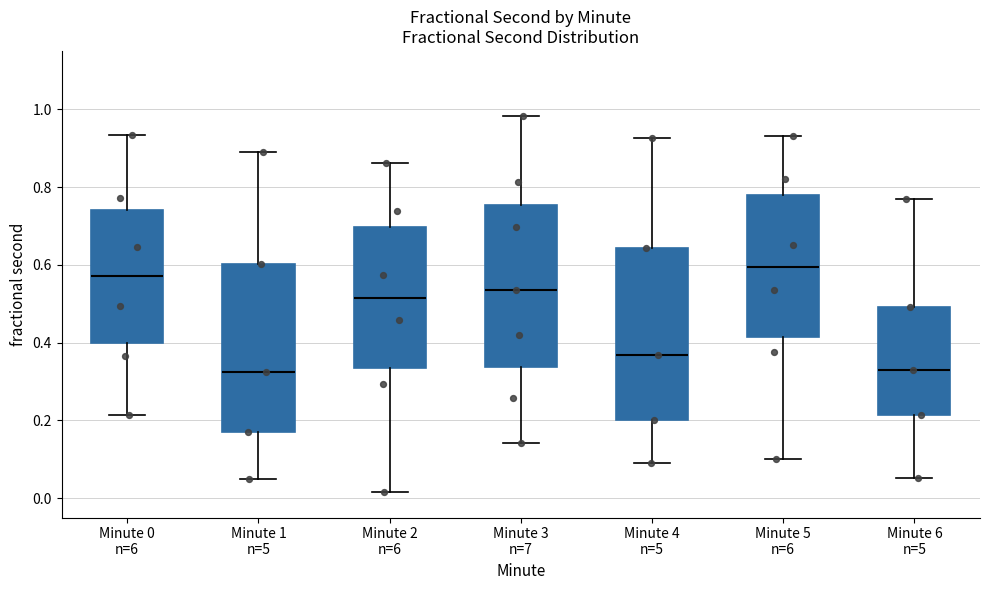

Reading left to right, read every box against the y-axis: the position of its median line, the range the box covers, and the ends of its whiskers. The values are not printed on the chart, so give them approximately, as read against the axis.

Minute 0 n=6: median 0.58, box 0.40 to 0.74, whiskers 0.22 to 0.94
Minute 1 n=5: median 0.32, box 0.18 to 0.60, whiskers 0.04 to 0.88
Minute 2 n=6: median 0.52, box 0.34 to 0.70, whiskers 0.02 to 0.86
Minute 3 n=7: median 0.54, box 0.34 to 0.76, whiskers 0.14 to 0.98
Minute 4 n=5: median 0.36, box 0.20 to 0.64, whiskers 0.10 to 0.92
Minute 5 n=6: median 0.60, box 0.42 to 0.78, whiskers 0.10 to 0.94
Minute 6 n=5: median 0.32, box 0.22 to 0.50, whiskers 0.06 to 0.76